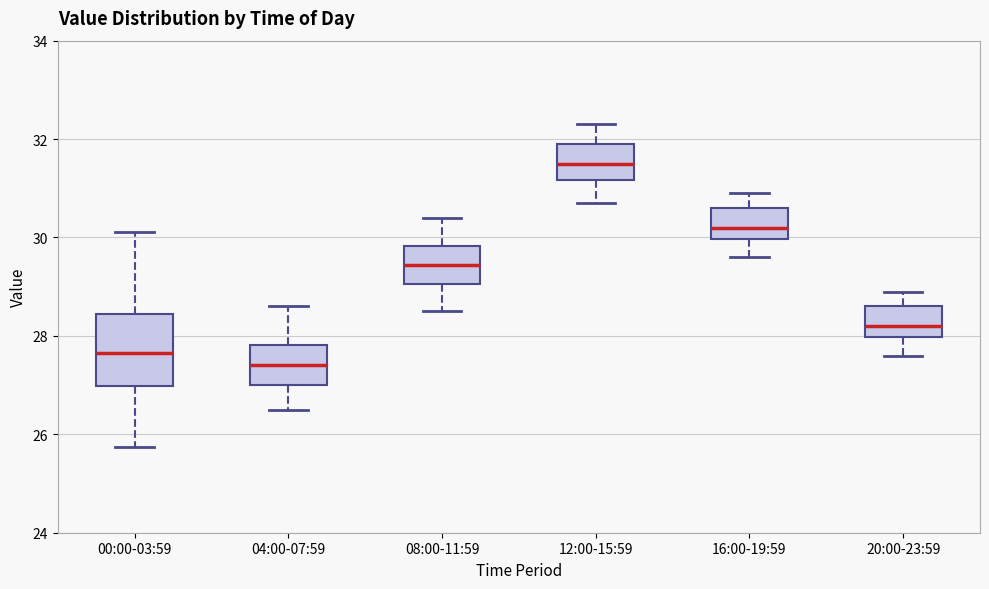

Where is the lower edge of the box for 12:00-15:59 on the y-axis? The values are not printed on the chart, so give them approximately, as read against the axis.

31.2